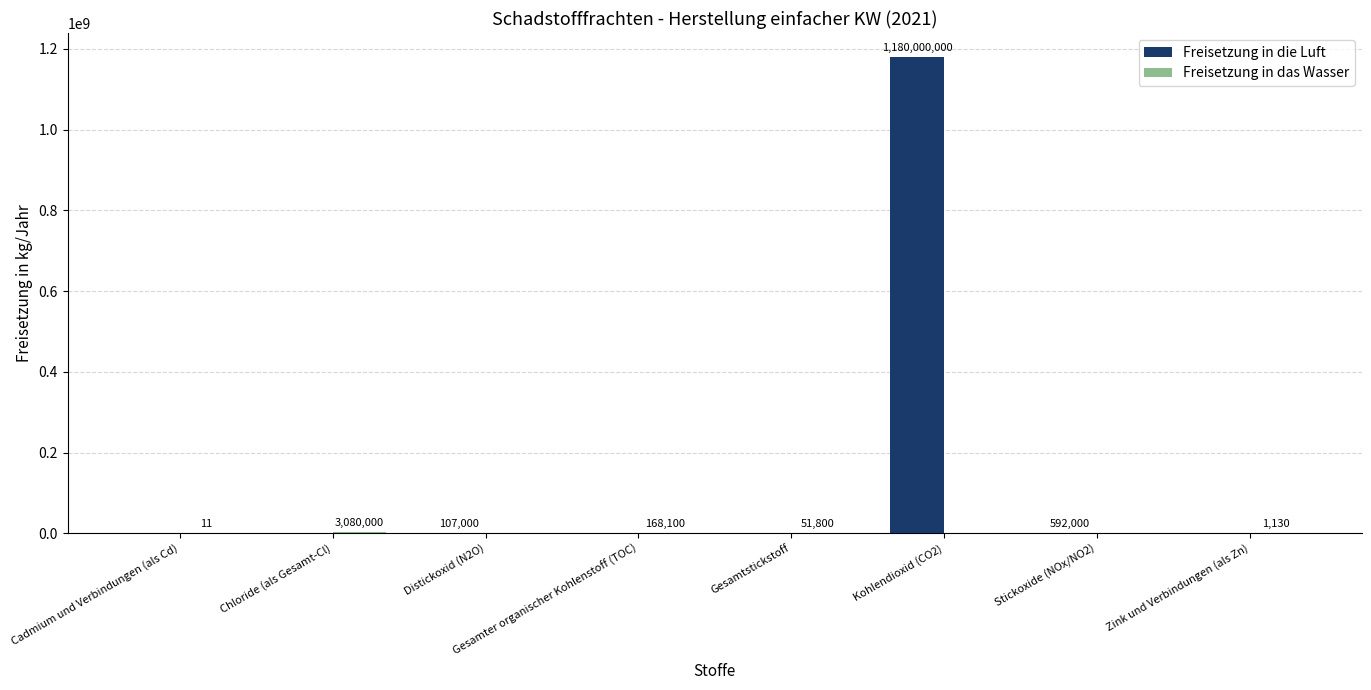

At which label is Freisetzung in die Luft closest to 590000000?

Stickoxide (NOx/NO2)